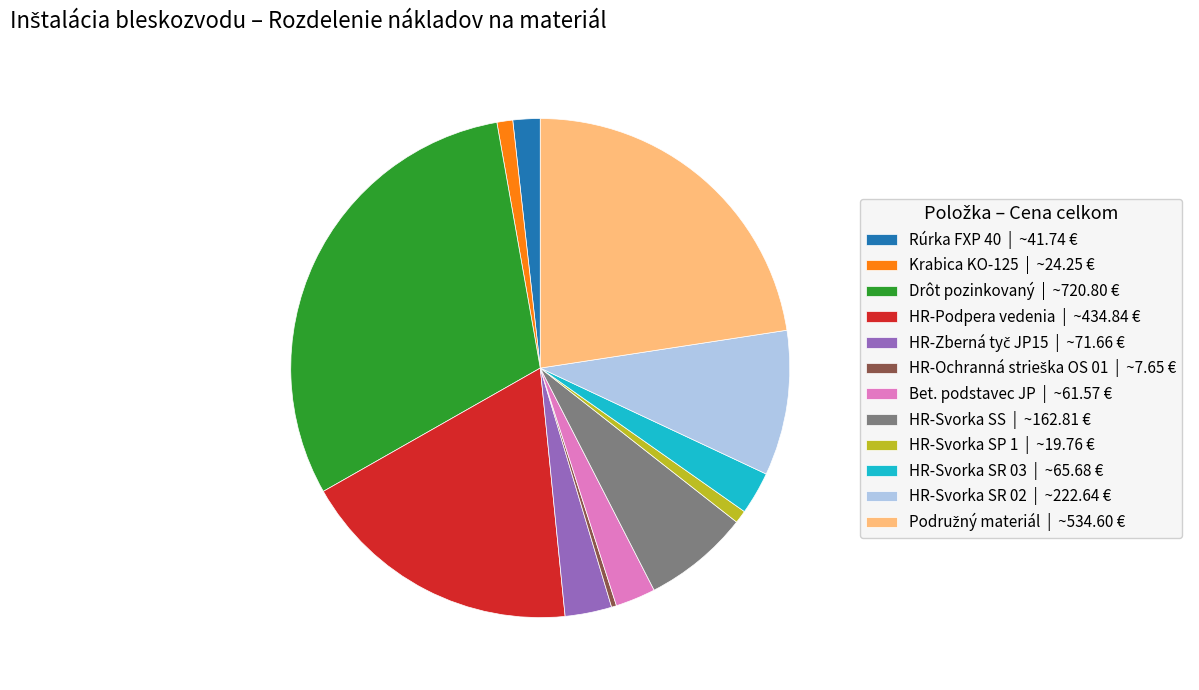

Do HR-Podpera vedenia and Rúrka FXP 40 together represent more than half of the pie?

No